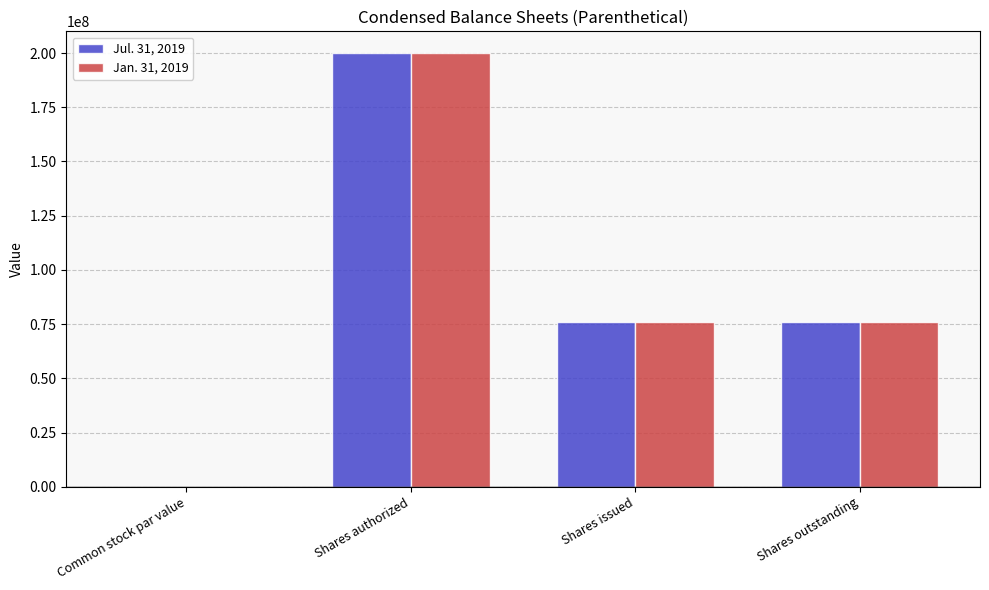

What is the total value across all series at Shares issued?

151650000.0